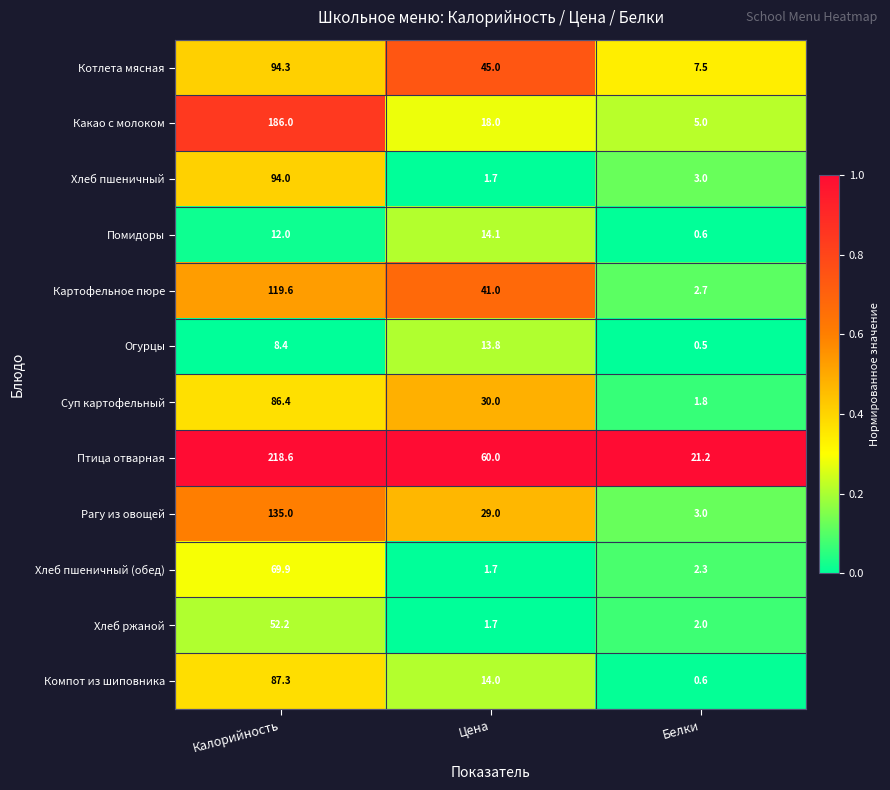

Is it true that Картофельное пюре equals 2.7 at Белки?

True